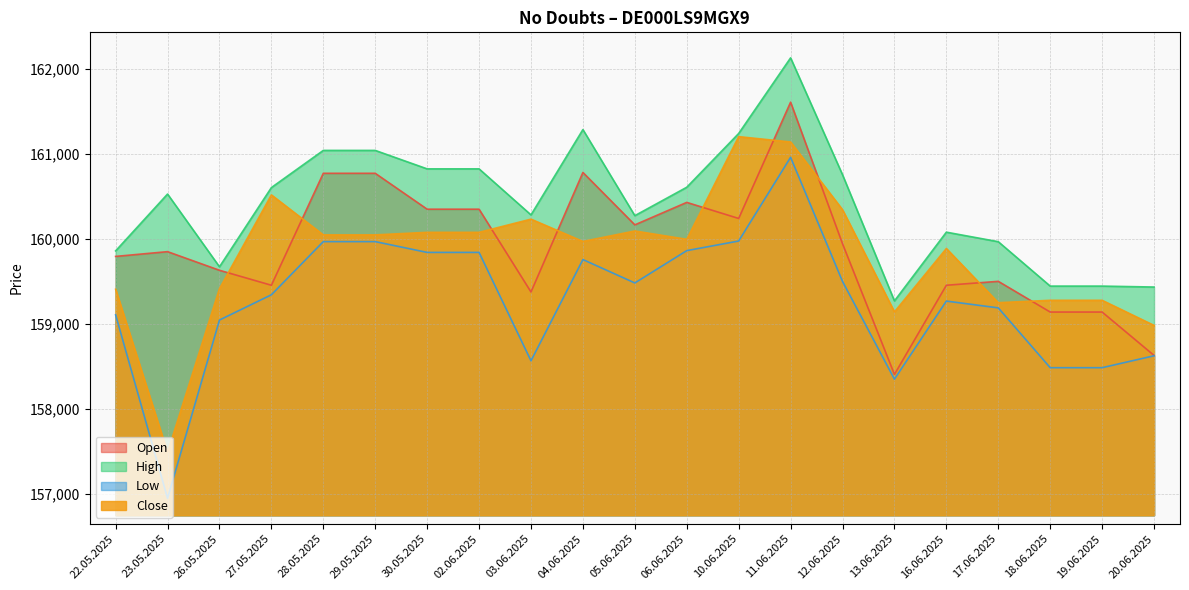

What is the total value across all series at 28.05.2025?

641826